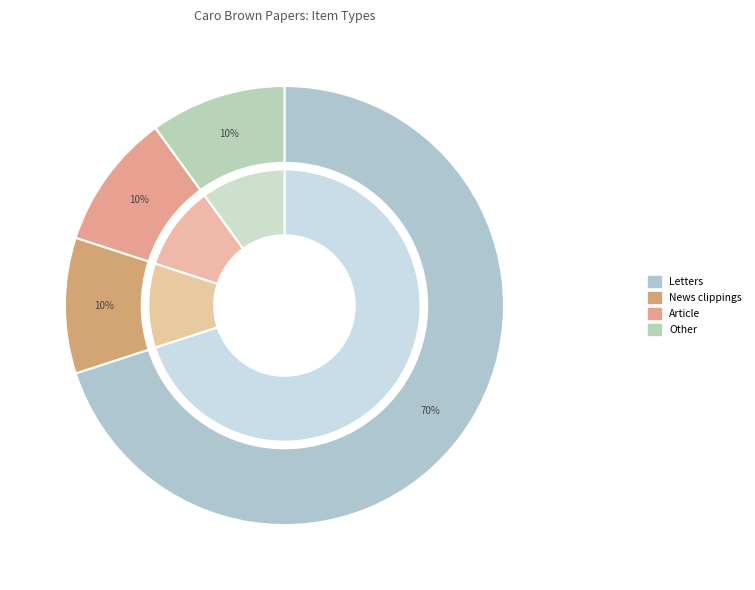

To the nearest percent, what is the difference between the Letters and News clippings slice percentages?

60%